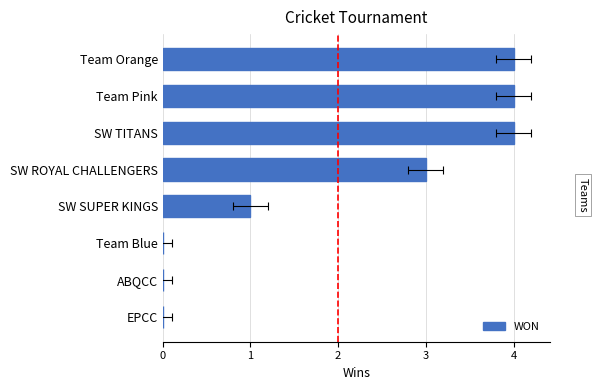

The value at SW TITANS is 6. True or false?

False